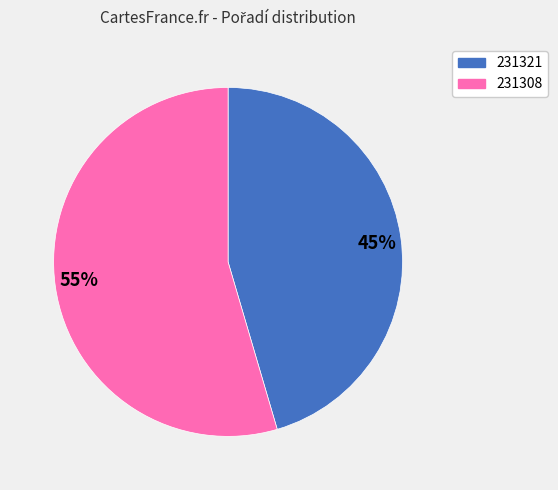

Which slice is the smallest?

45%